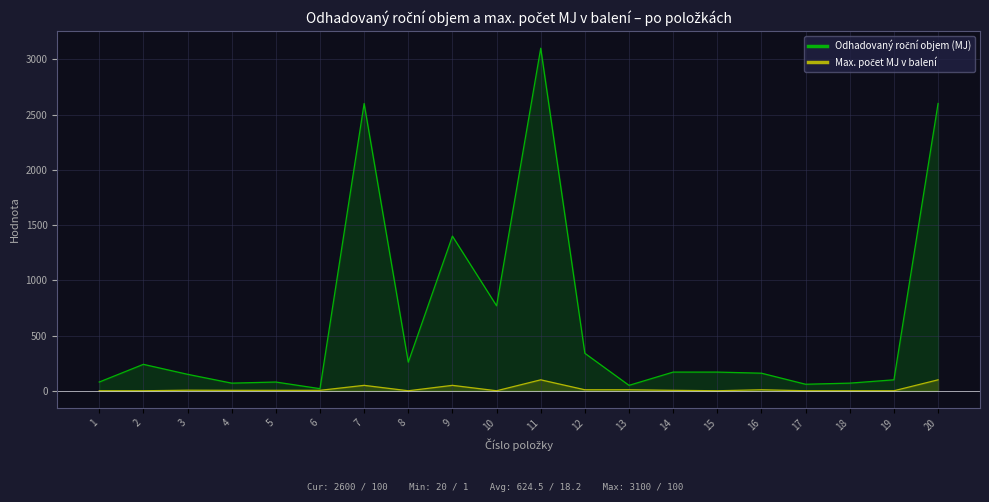

In Max. počet MJ v balení, how many points are higher than both neighbors (excluding endpoints)?

5